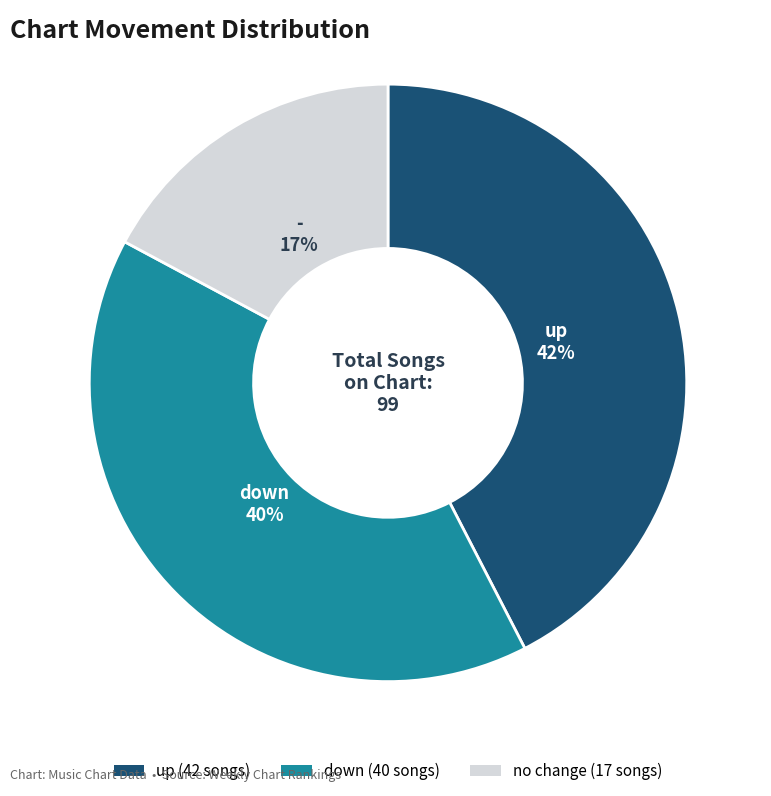

Between - and up, which is larger?

up